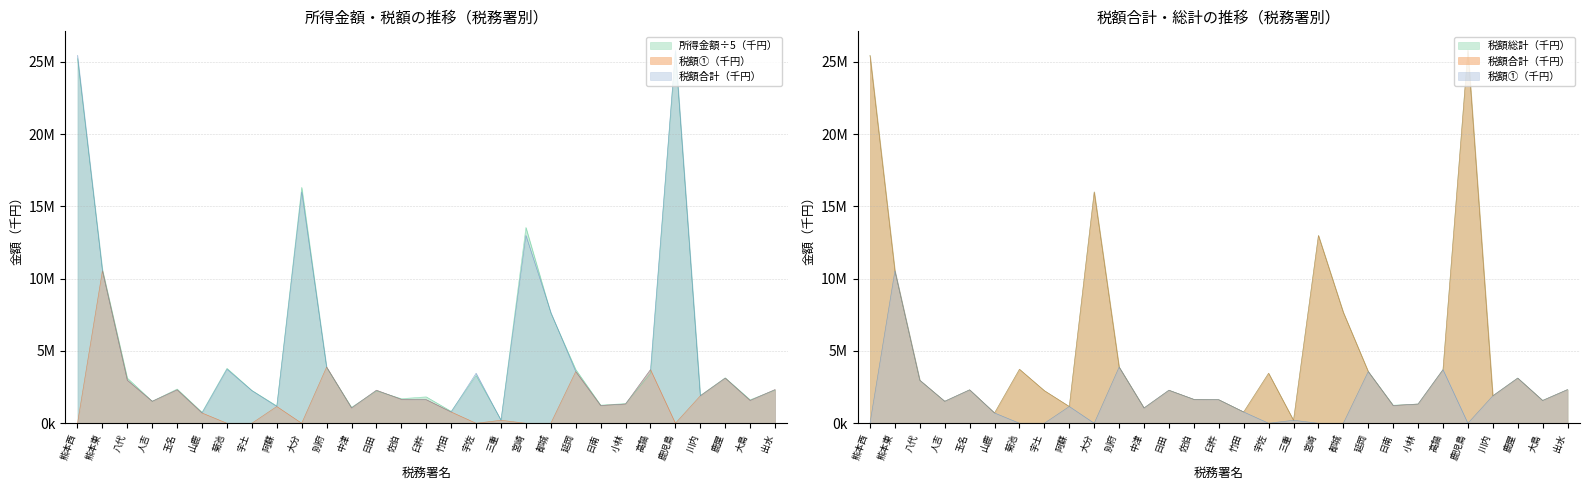

List the labels in order of 税額①(千円) value, smallest first.

熊本西, 菊池, 宇土, 大分, 宇佐, 宮崎, 都城, 鹿児島, 三重, 山鹿, 竹田, 中津, 阿蘇, 日南, 小林, 人吉, 大島, 臼杵, 佐伯, 川内, 日田, 玉名, 出水, 八代, 鹿屋, 延岡, 高鍋, 別府, 熊本東